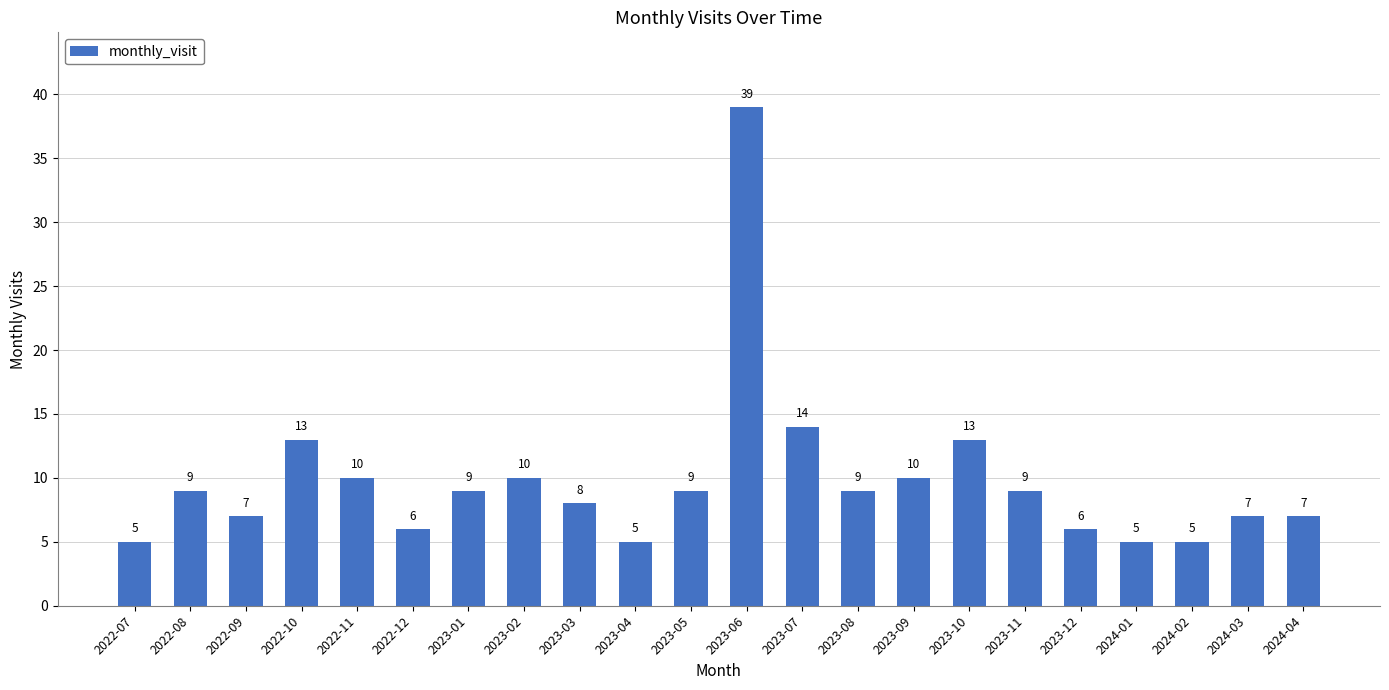

How many data points are less than 9?

10